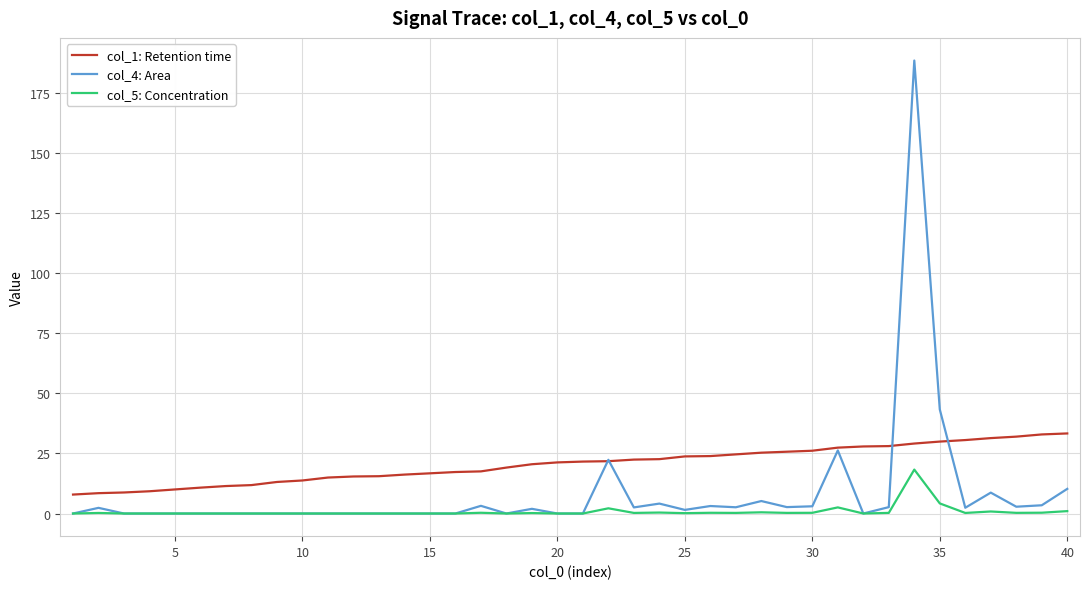

What is the greatest value displayed?

188.7